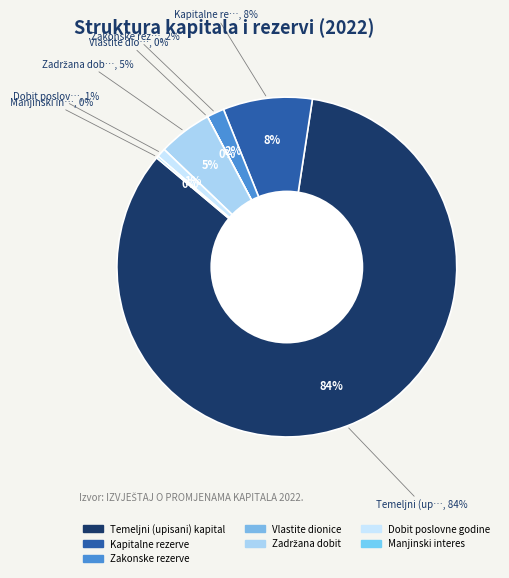

Does Dobit poslovne godine represent more than half of the total?

No